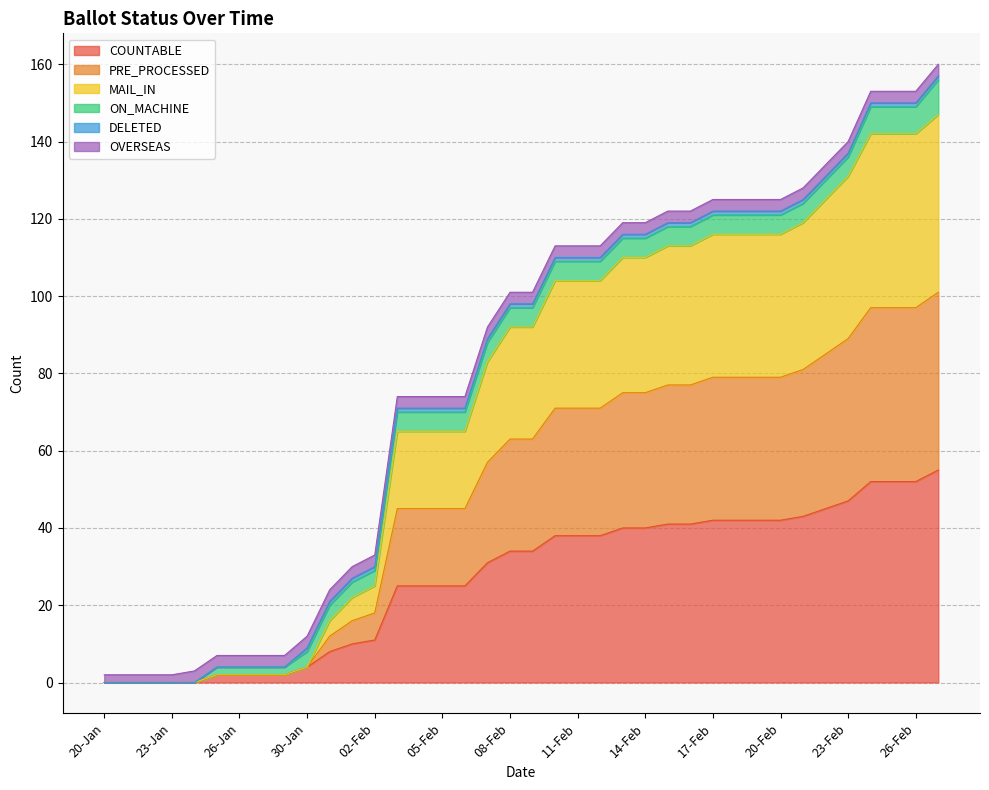

What is the difference between the maximum and minimum values in the COUNTABLE series?

55